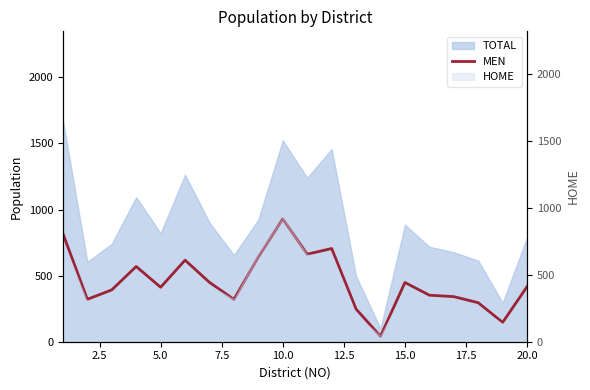

Is it true that the value at 15.0 is 449?

True